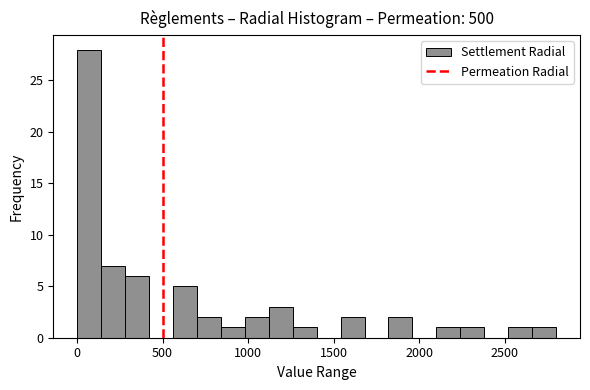

Read against the x-axis, roughly where is the centre of the tallest bar?

50